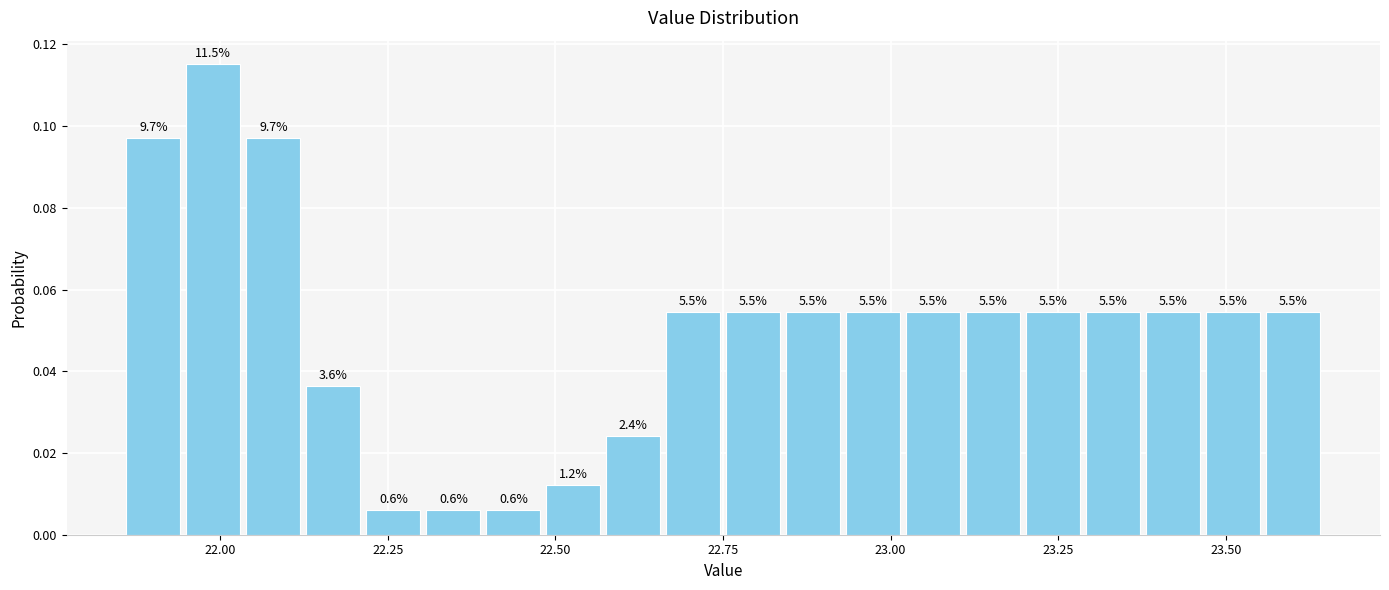

Read against the x-axis, roughly where is the centre of the tallest bar?

22.00